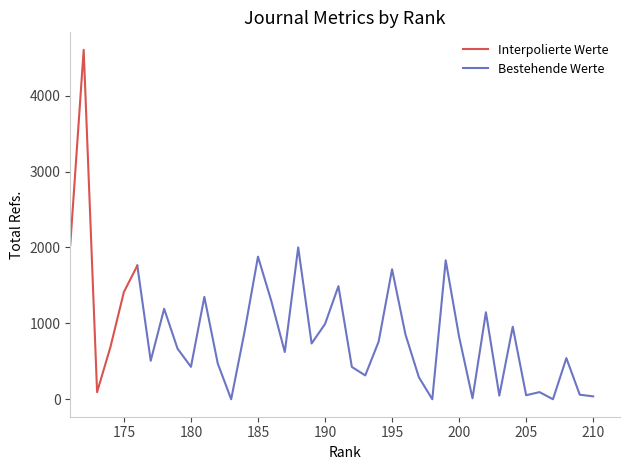

How many lines are shown in the chart?

2